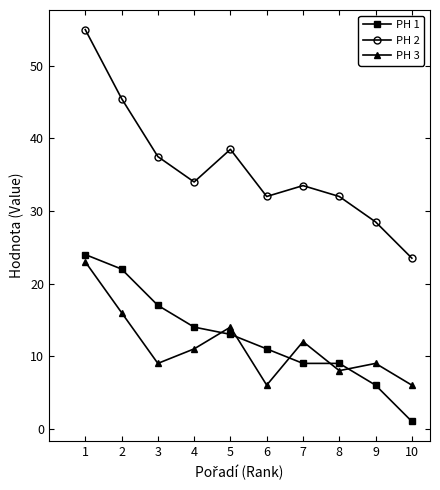

True or false: PH 1 and PH 3 intersect in this chart.

True